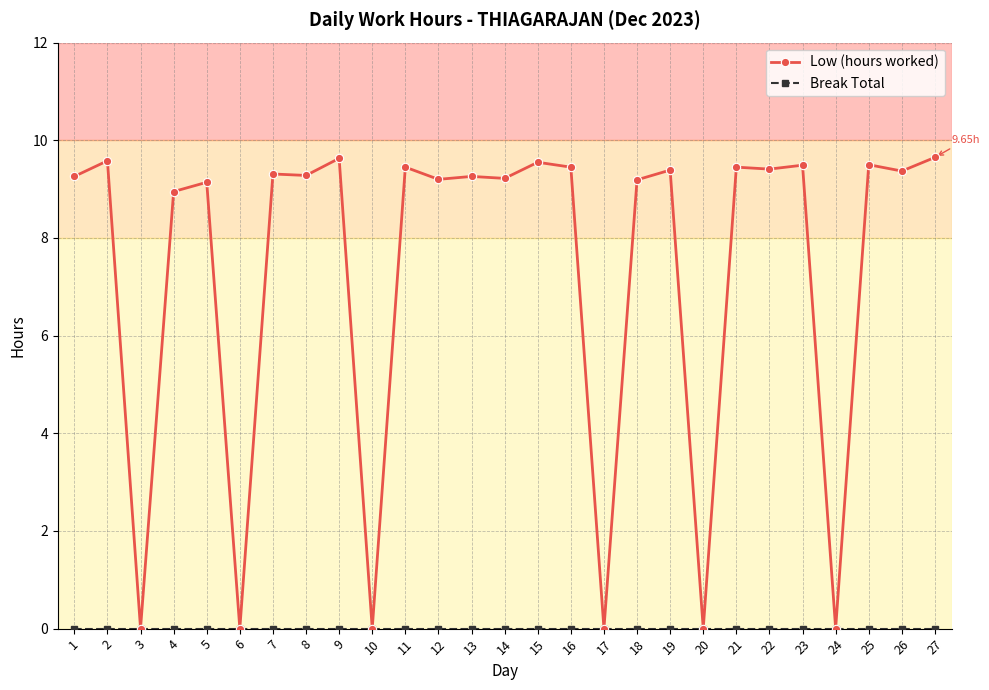

Between 3 and 25, which series saw the biggest shift?

Low (hours worked)